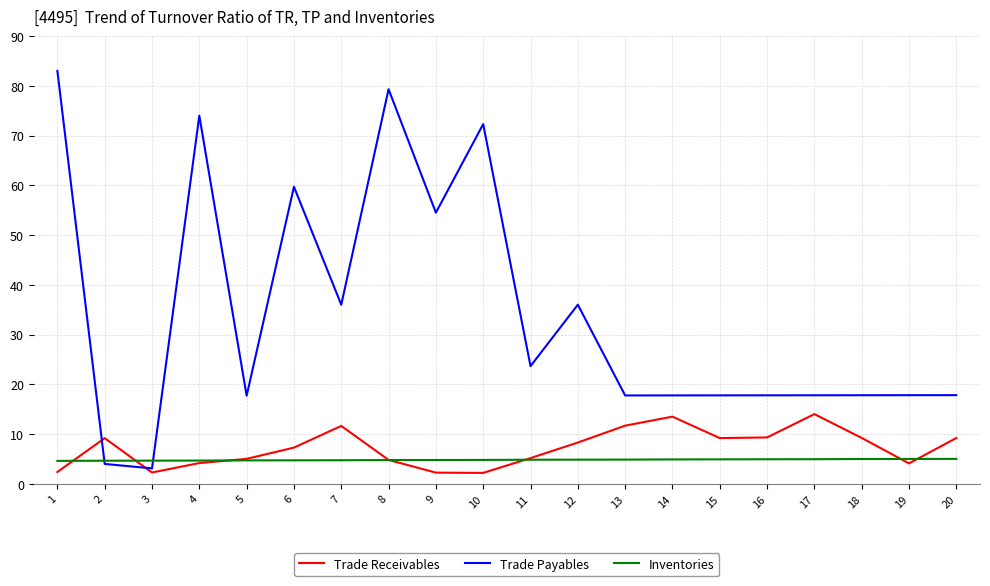

Which series has the largest range (max minus min)?

Trade Payables